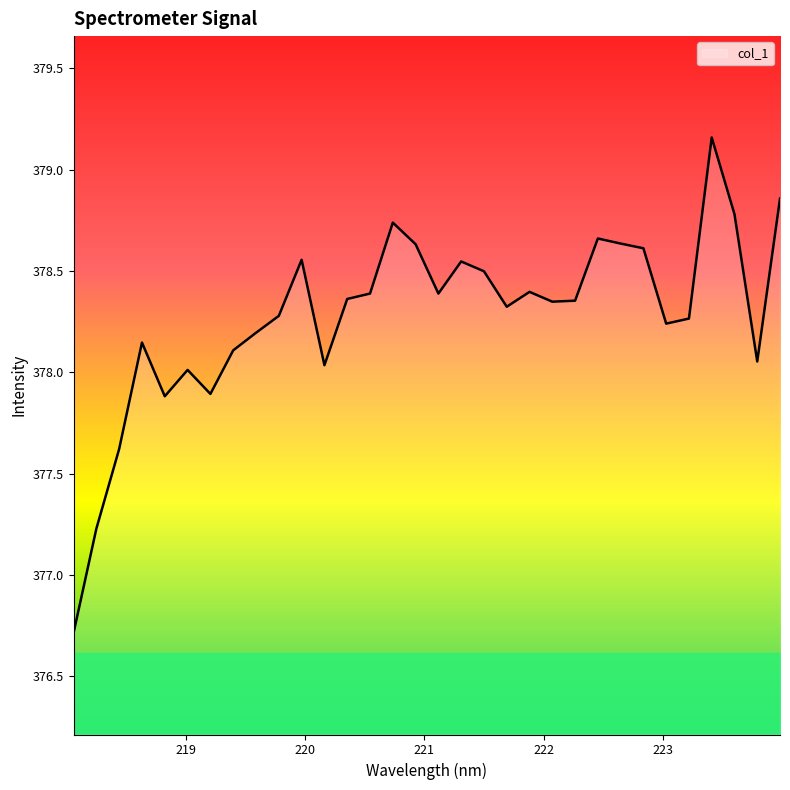

What is the smallest value displayed?

376.7